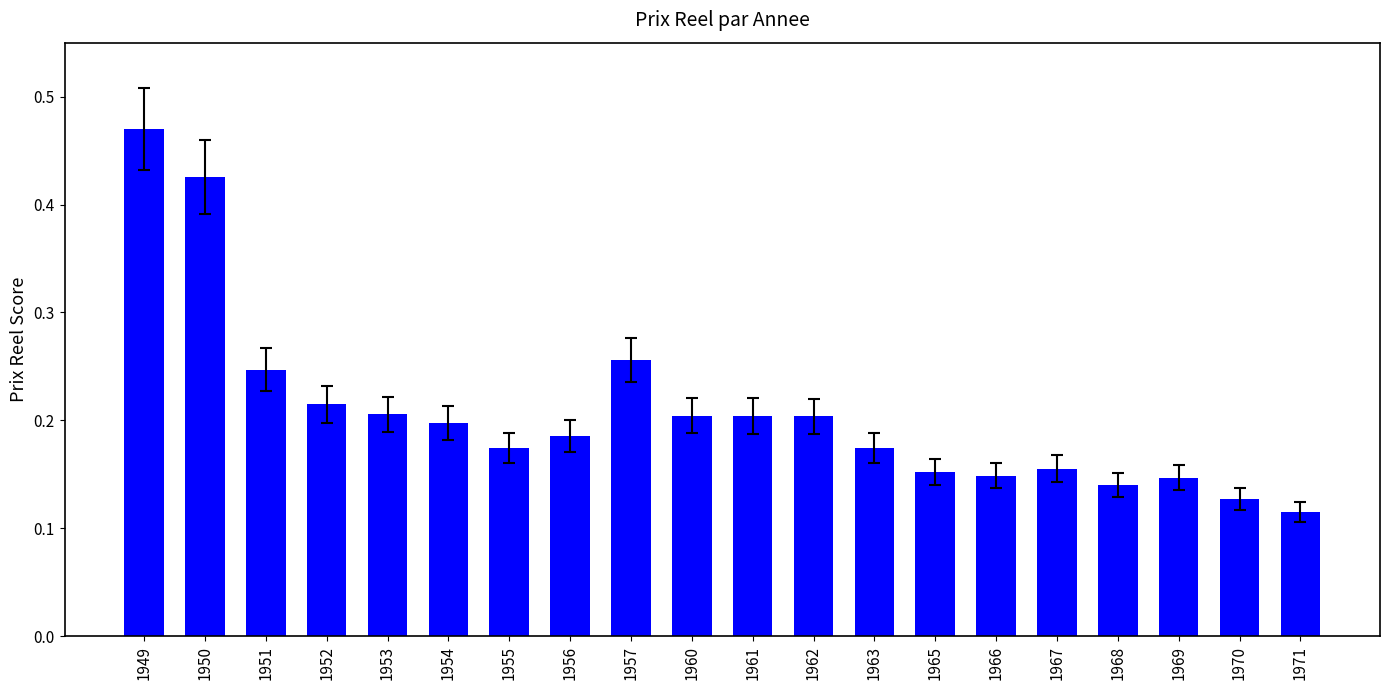

The chart shows a value of 0.2 at 1953. True or false?

True